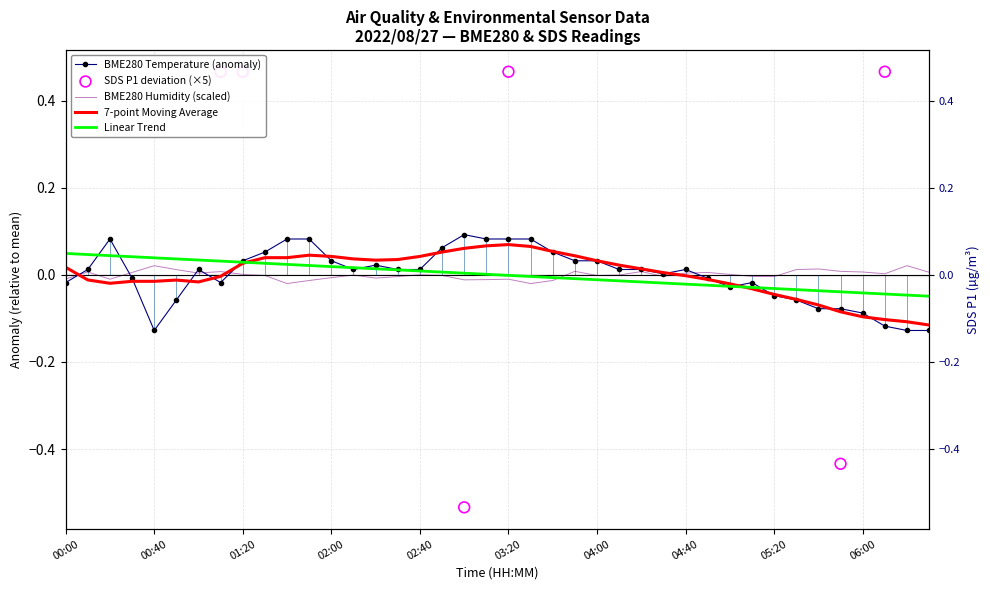

What is the total value across all series at 00:40?

-0.1